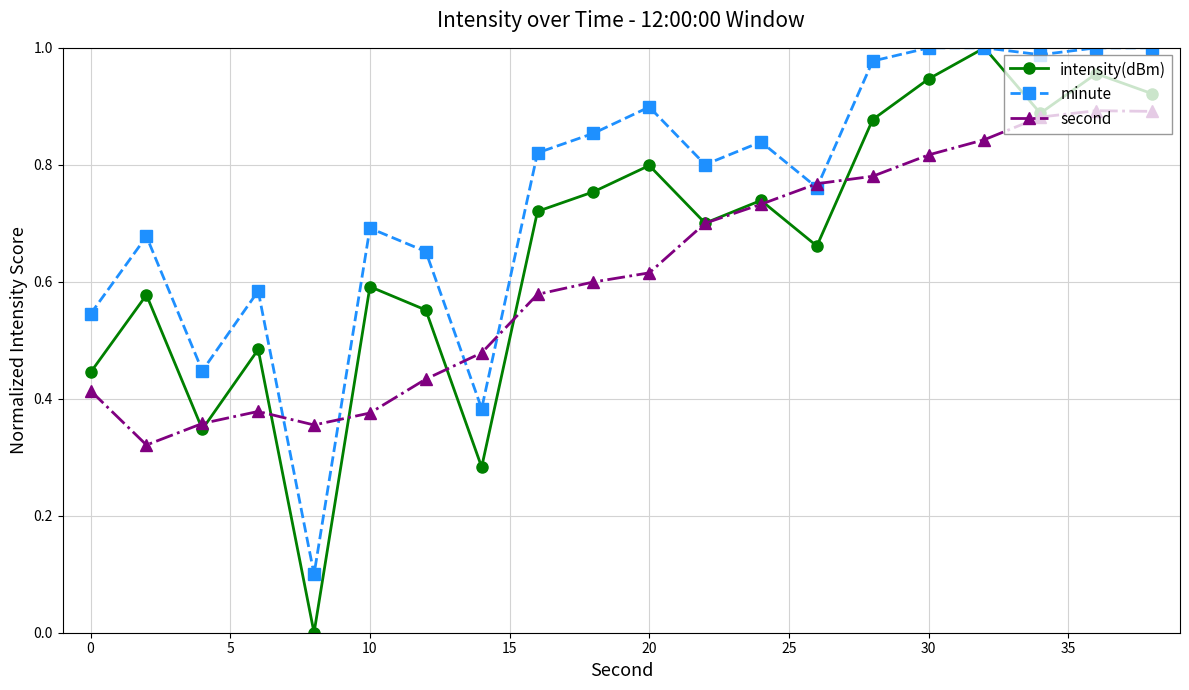

How many interior local peaks does the intensity(dBm) series have?

7